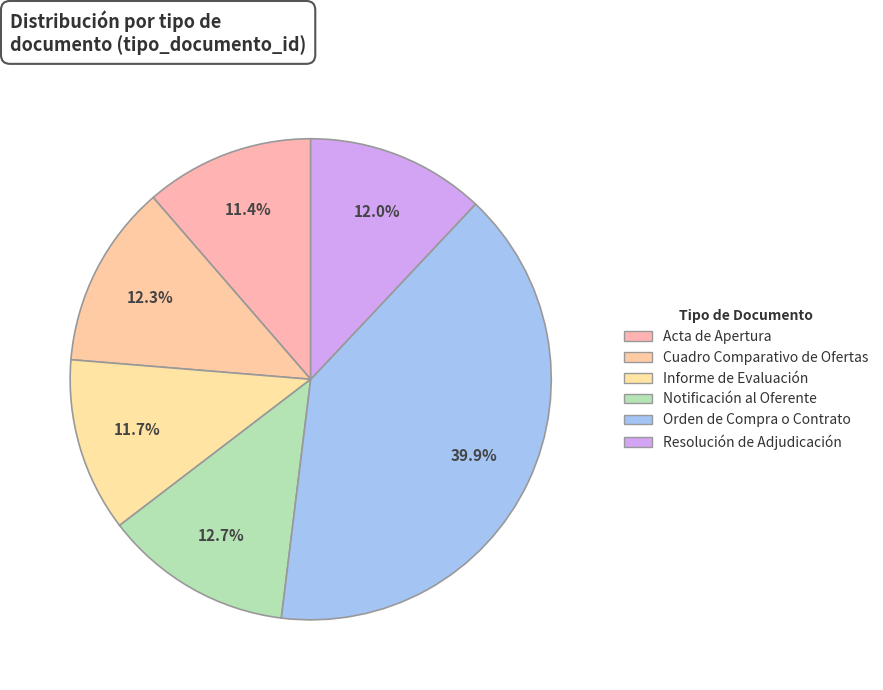

Does Cuadro Comparativo de Ofertas account for over 50% of the chart?

No